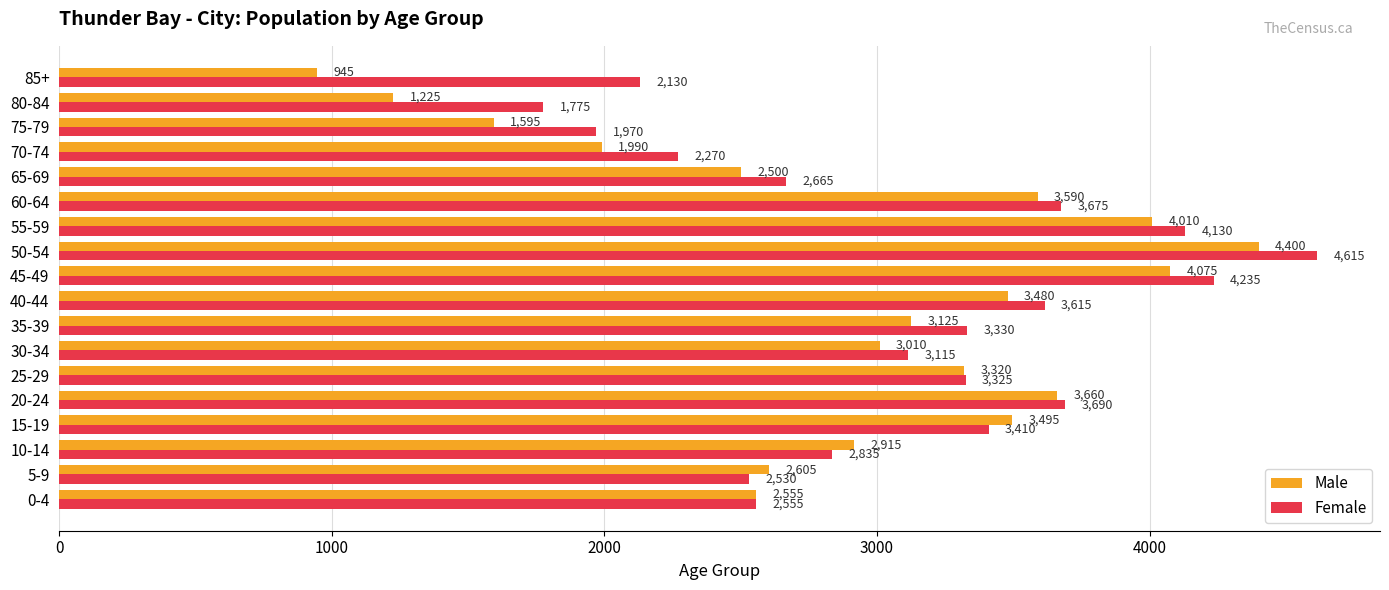

List the series in order of their peak value, lowest first.

Male, Female